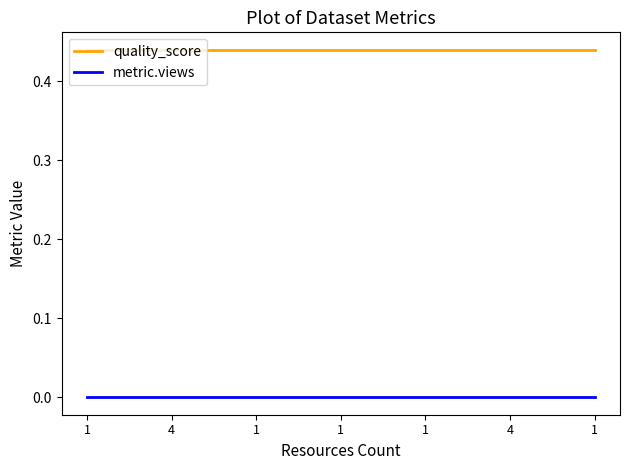

What are all the series names shown in the legend?

quality_score, metric.views